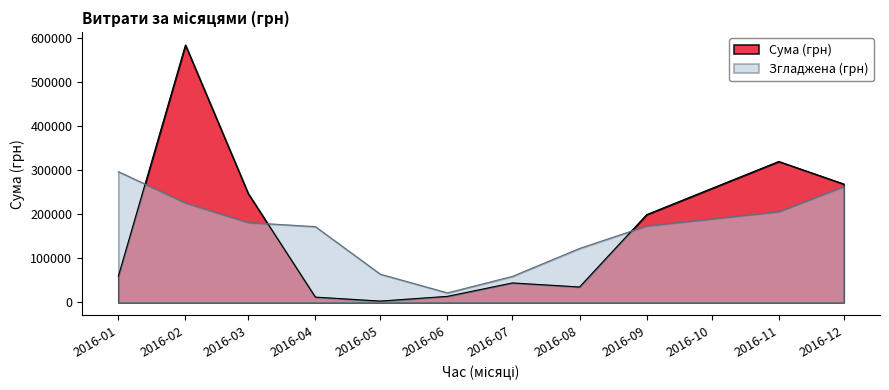

Rank the series at 2016-01 from highest to lowest value.

Згладжена (грн), Сума (грн)